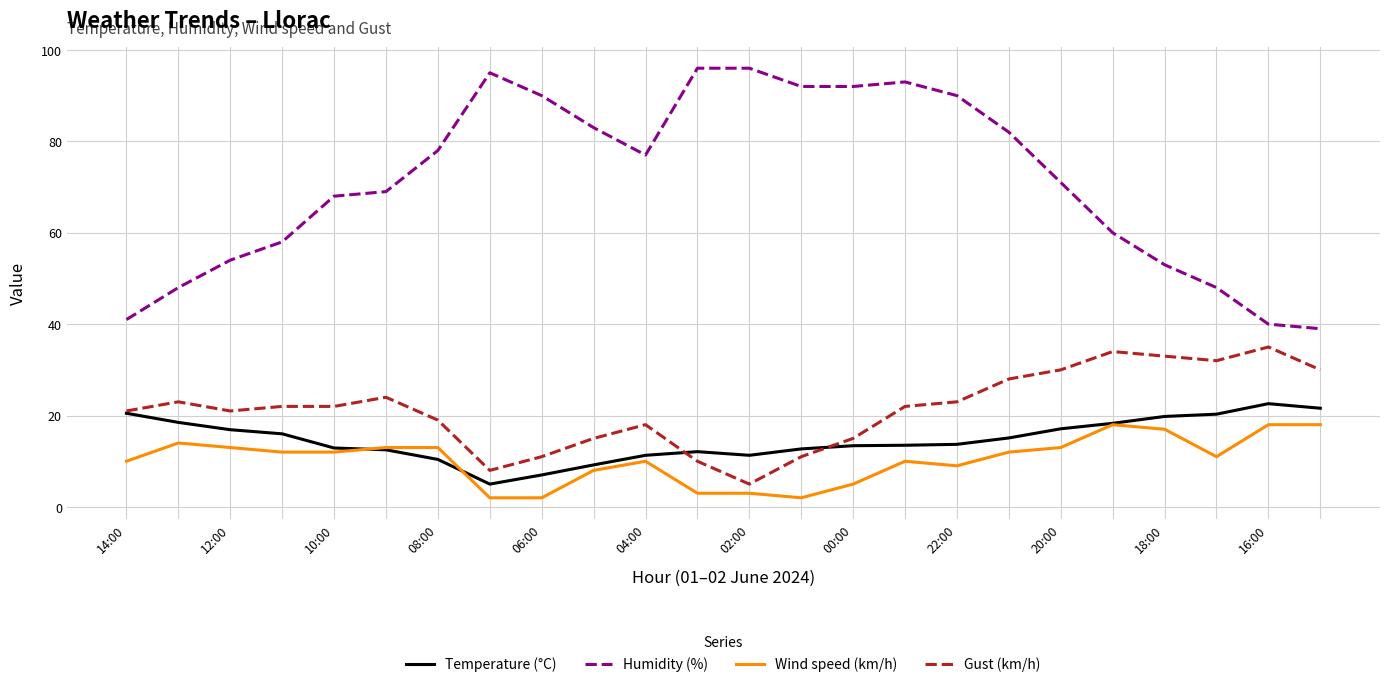

True or false: Wind speed (km/h) has more than 1 interior local peaks.

True